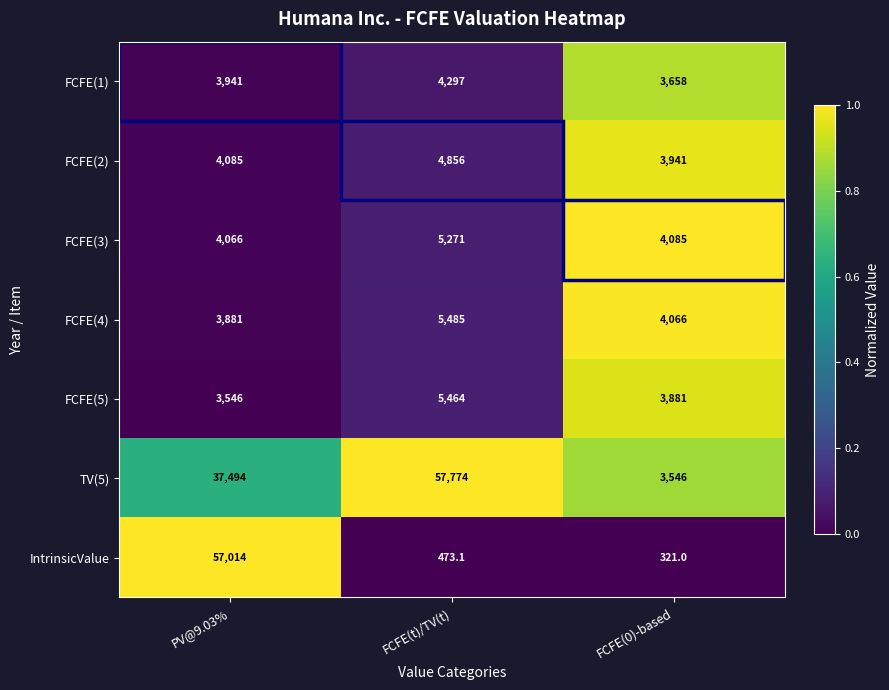

Is it true that FCFE(2) equals 4856.0 at FCFE(t)/TV(t)?

True